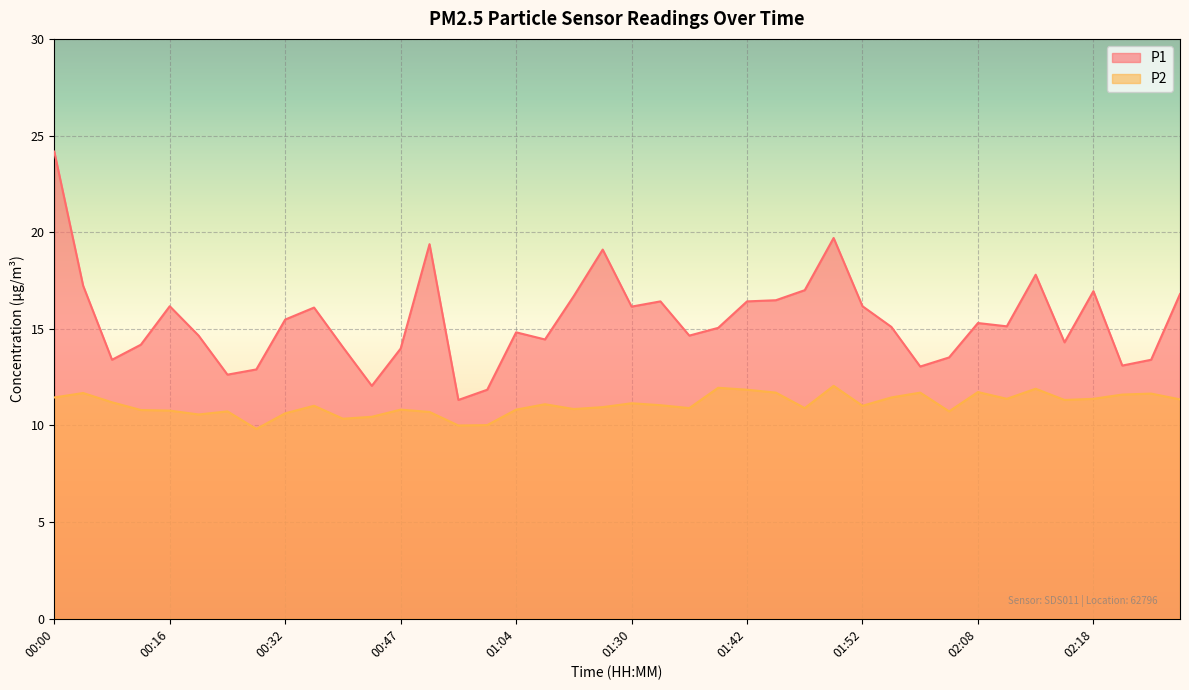

What position from the left is 00:52?

14